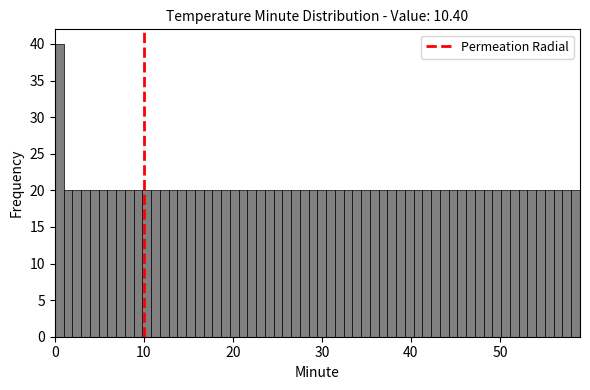

Around what value on the x-axis is the tallest bar? Give the approximate position of its centre, as read against the axis.

0